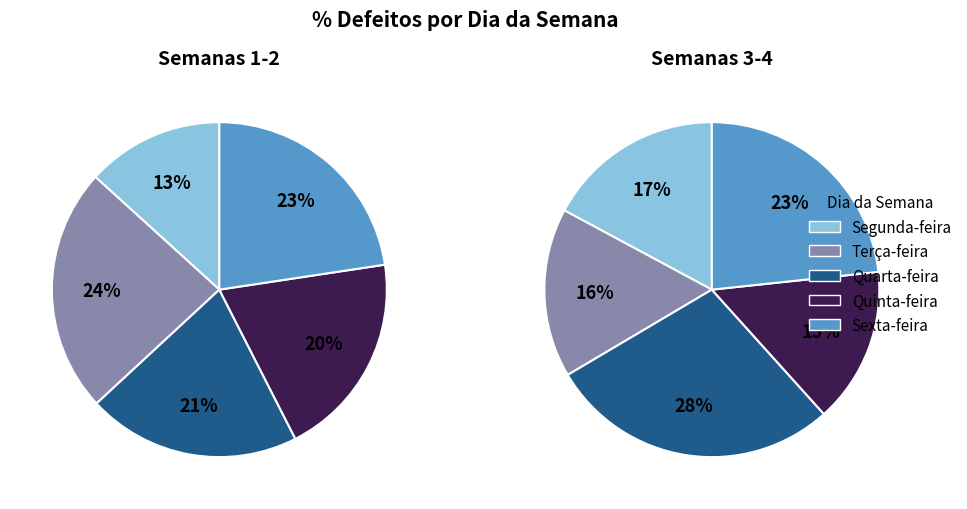

Does any single category account for the majority?

No